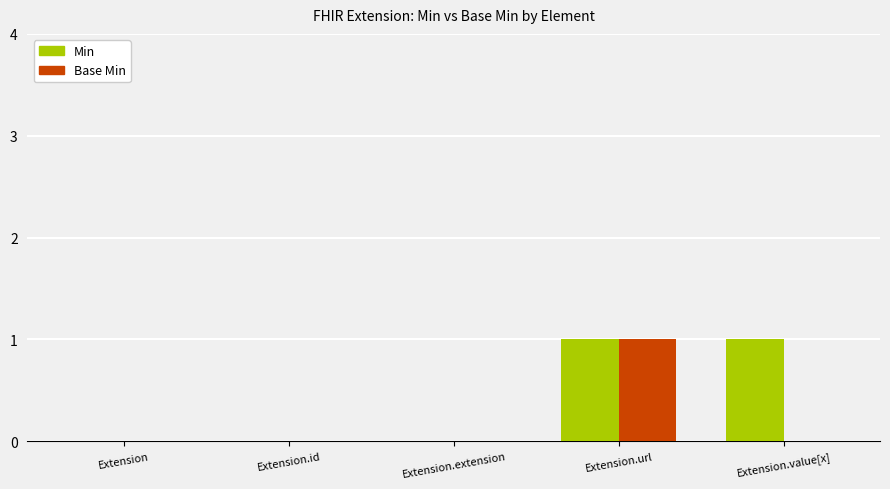

Count the number of data series in this chart.

2